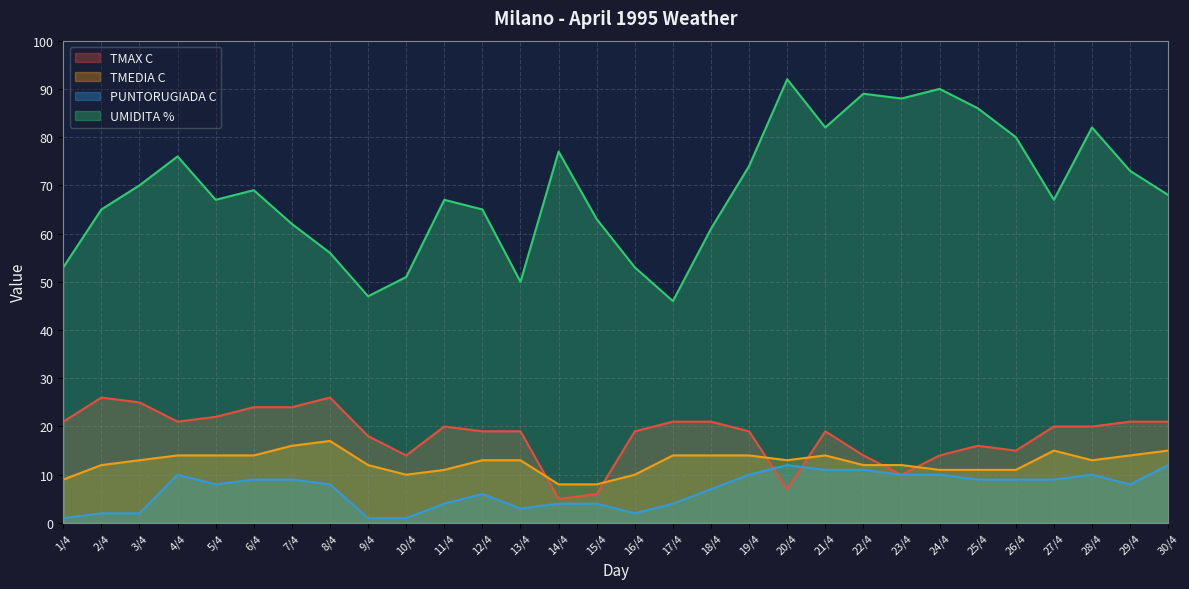

After their last crossing, which series has the higher values: TMEDIA C or TMAX C?

TMAX C